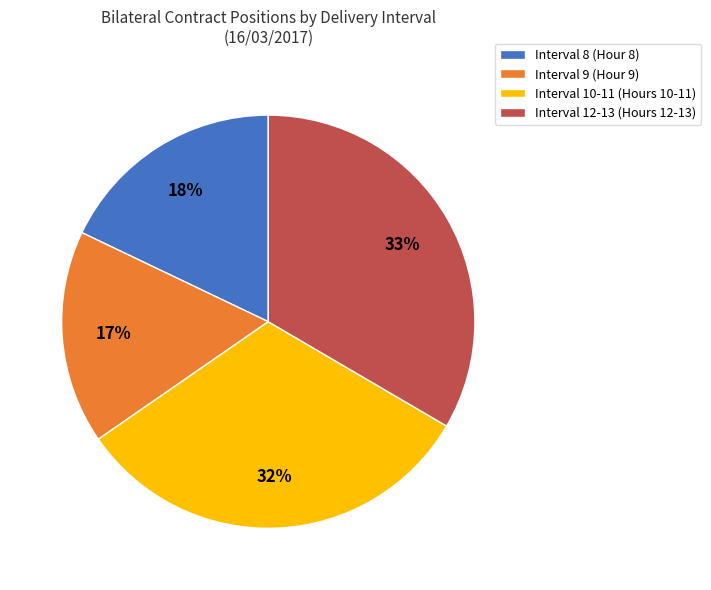

Is there any slice that represents more than half of the pie?

No